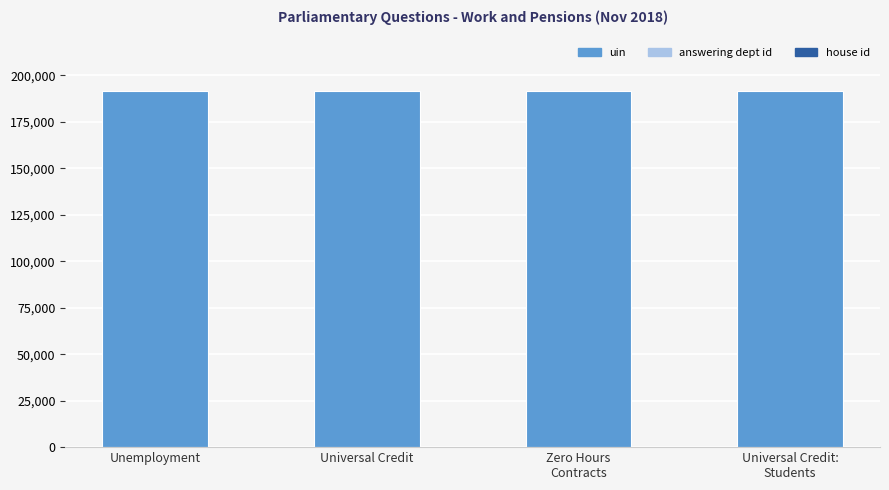

What is the sum of all values?

766666